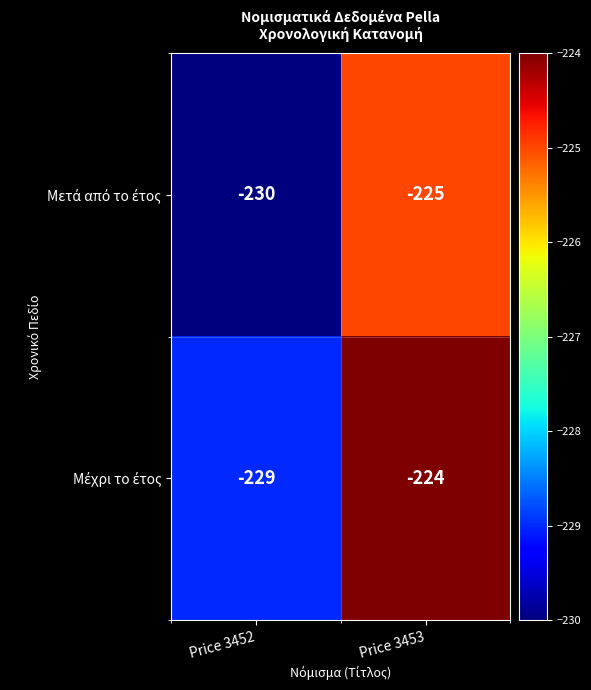

What is the total value across all series at Price 3452?

-459